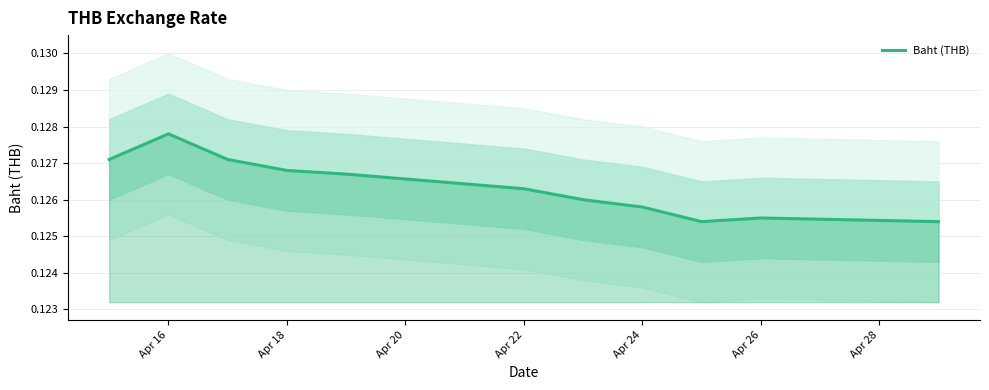

At which label does Baht (THB) reach its peak?

Apr 16